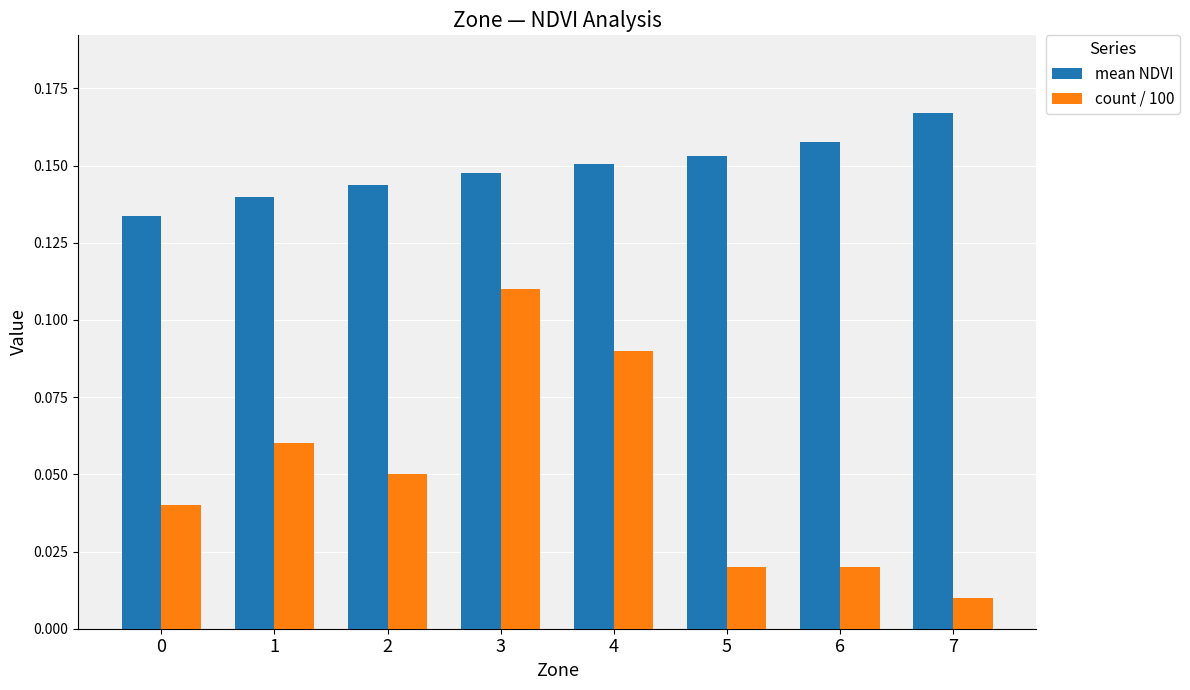

Is the value of count / 100 at 5 greater than the value of mean NDVI at 0?

No